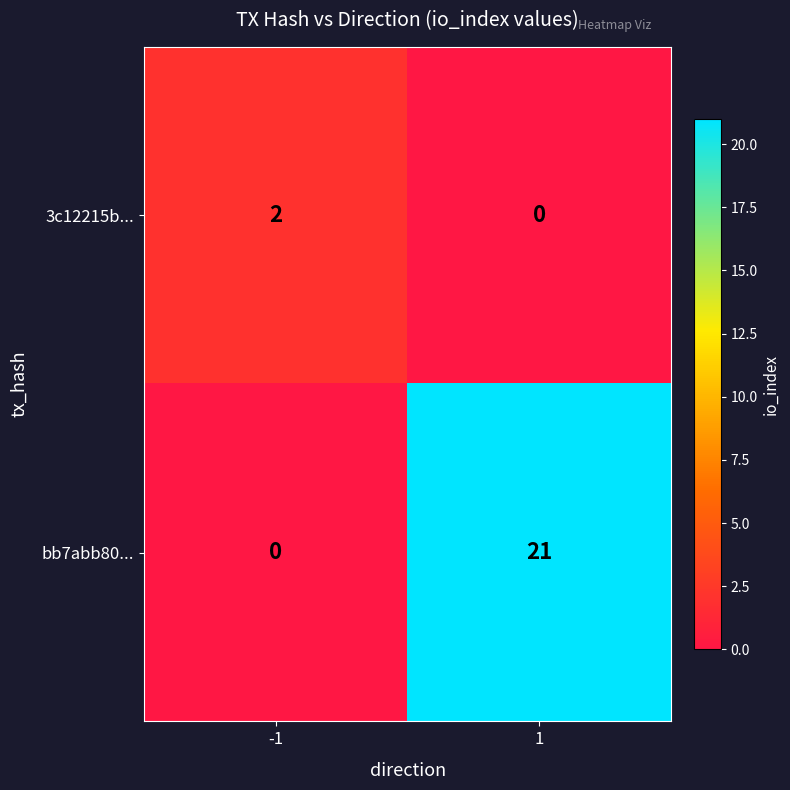

Rank the series at 1 from highest to lowest value.

bb7abb80..., 3c12215b...